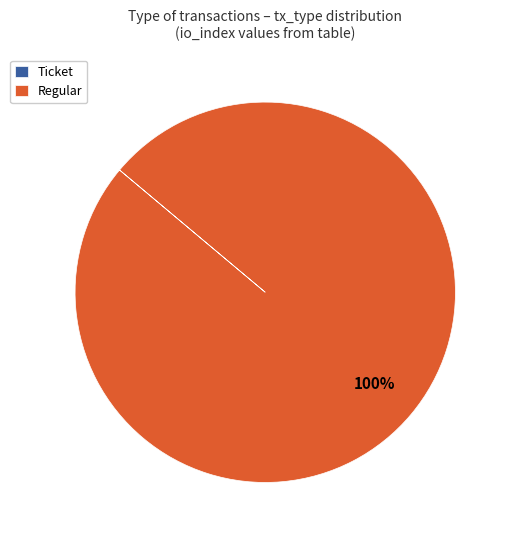

Which category accounts for the majority?

Regular